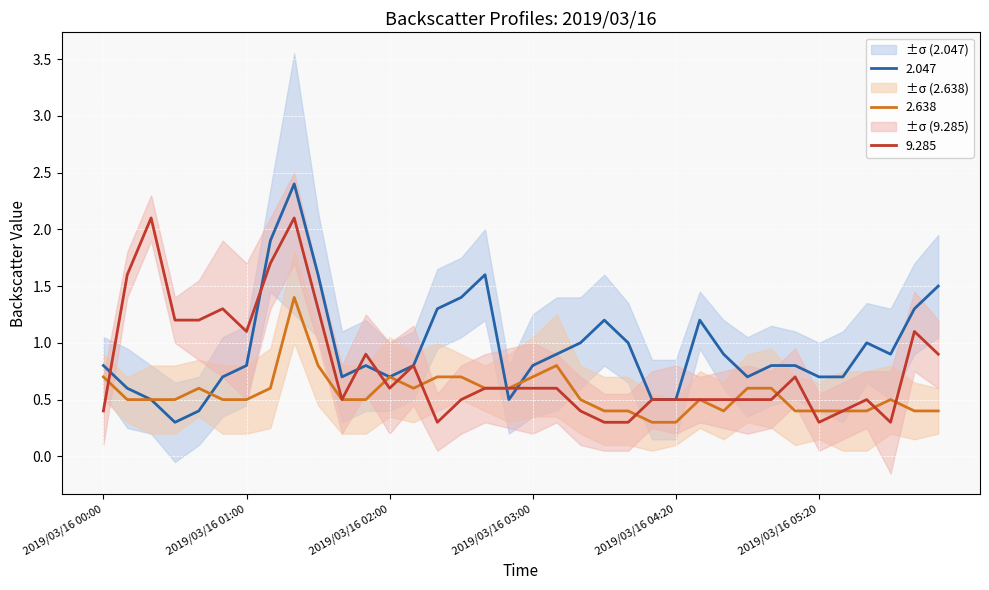

At which label is 9.285 closest to 1?

2019/03/16 01:50